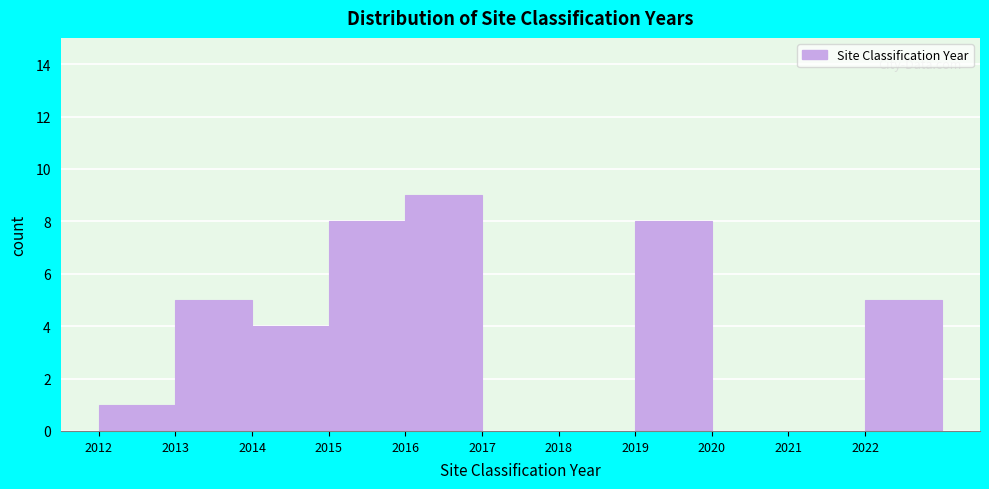

Reading left to right, list every bar in this chart as the range it spans on the x-axis followed by its height. The values are not printed on the chart, so give them approximately, as read against the axis.

2012 to 2013: 1
2013 to 2014: 5
2014 to 2015: 4
2015 to 2016: 8
2016 to 2017: 9
2017 to 2018: 0
2018 to 2019: 0
2019 to 2020: 8
2020 to 2021: 0
2021 to 2022: 0
2022 to 2023: 5